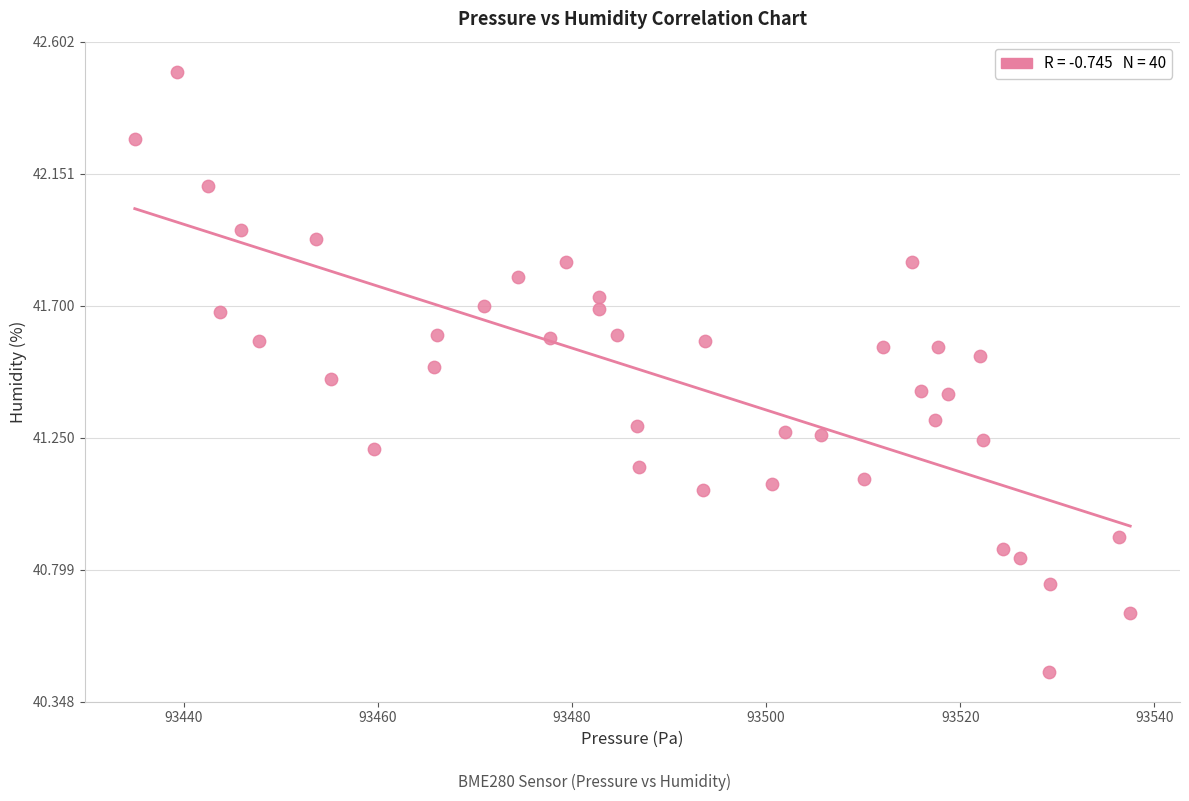

What is the range of X values (max minus min)?

102.5